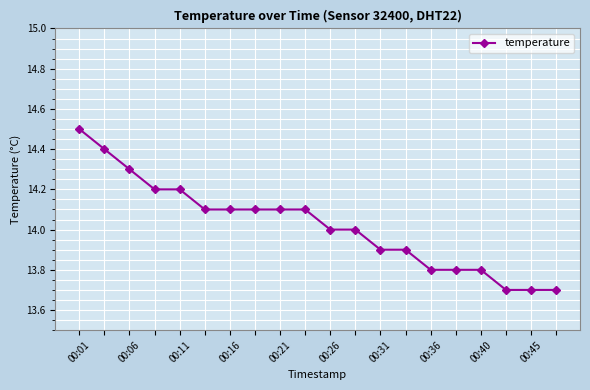

What is the maximum value shown in the chart?

14.5